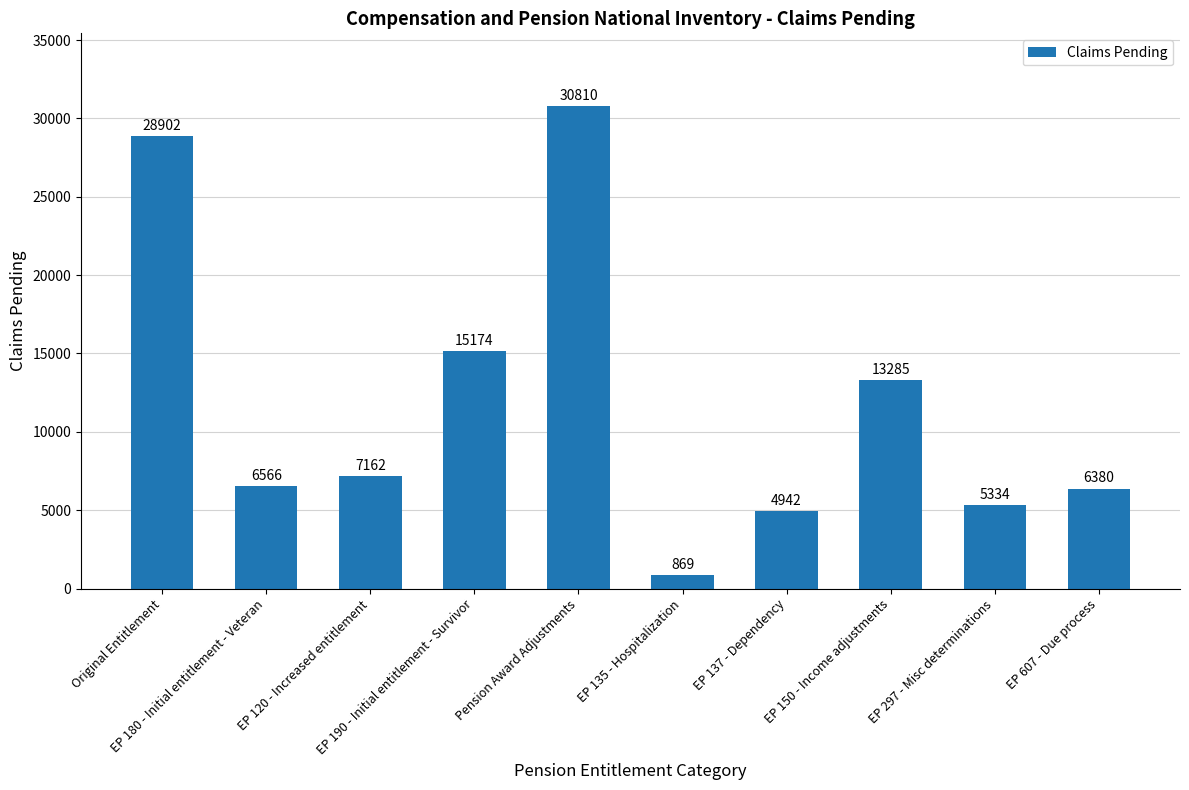

What is the sum of all values?

119424